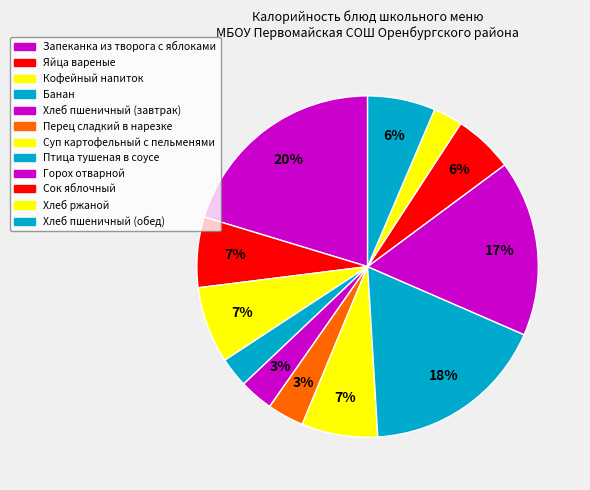

True or false: Банан accounts for 3% of the total.

True